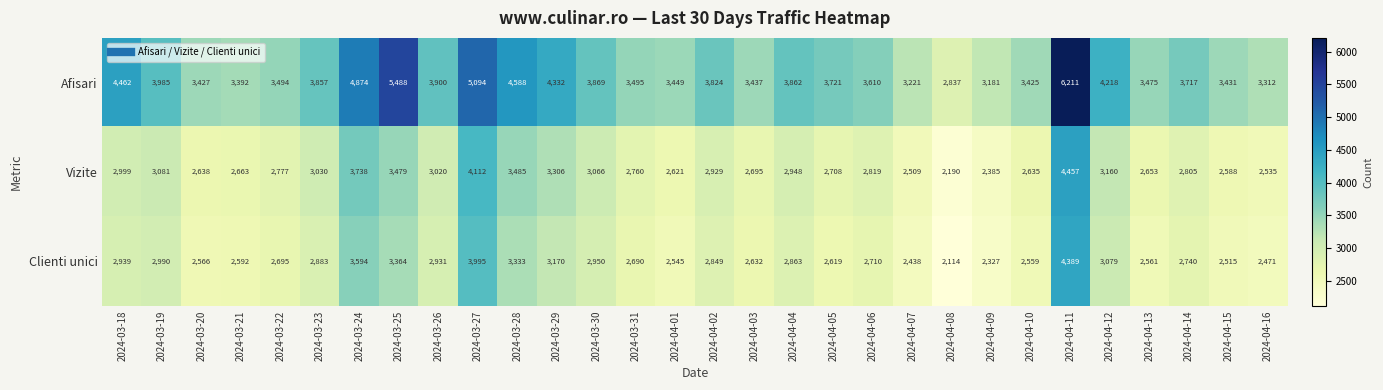

Rank the series at 2024-04-10 from lowest to highest value.

Clienti unici, Vizite, Afisari